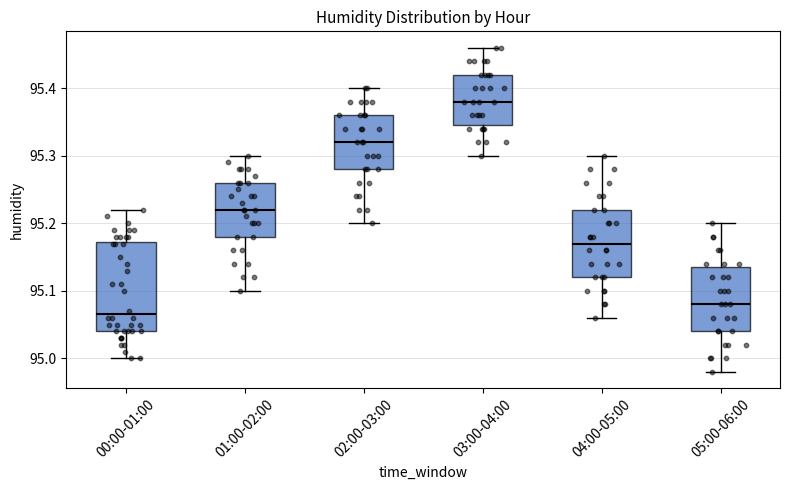

Reading left to right, read every box against the y-axis: the position of its median line, the range the box covers, and the ends of its whiskers. The values are not printed on the chart, so give them approximately, as read against the axis.

00:00-01:00: median 95.07, box 95.04 to 95.17, whiskers 95.00 to 95.22
01:00-02:00: median 95.22, box 95.18 to 95.26, whiskers 95.10 to 95.30
02:00-03:00: median 95.32, box 95.28 to 95.36, whiskers 95.20 to 95.40
03:00-04:00: median 95.38, box 95.35 to 95.42, whiskers 95.30 to 95.46
04:00-05:00: median 95.17, box 95.12 to 95.22, whiskers 95.06 to 95.30
05:00-06:00: median 95.08, box 95.04 to 95.14, whiskers 94.98 to 95.20